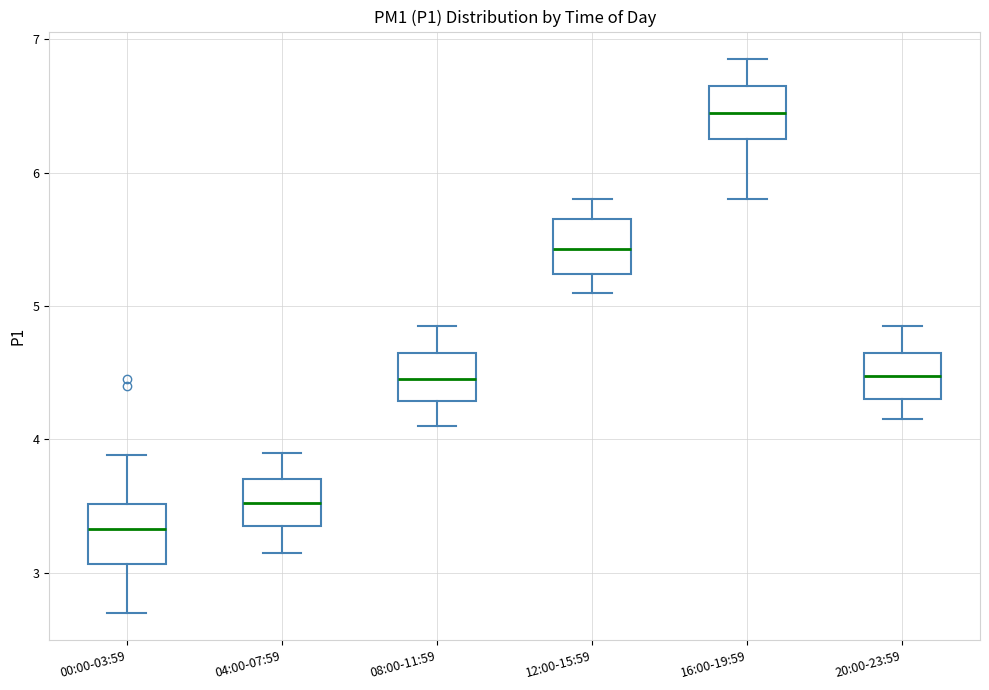

Reading left to right, read every box against the y-axis: the position of its median line, the range the box covers, and the ends of its whiskers. The values are not printed on the chart, so give them approximately, as read against the axis.

00:00-03:59: median 3.3, box 3.1 to 3.5, whiskers 2.7 to 3.9
04:00-07:59: median 3.5, box 3.4 to 3.7, whiskers 3.2 to 3.9
08:00-11:59: median 4.5, box 4.3 to 4.7, whiskers 4.1 to 4.9
12:00-15:59: median 5.4, box 5.2 to 5.7, whiskers 5.1 to 5.8
16:00-19:59: median 6.5, box 6.3 to 6.7, whiskers 5.8 to 6.9
20:00-23:59: median 4.5, box 4.3 to 4.7, whiskers 4.2 to 4.9